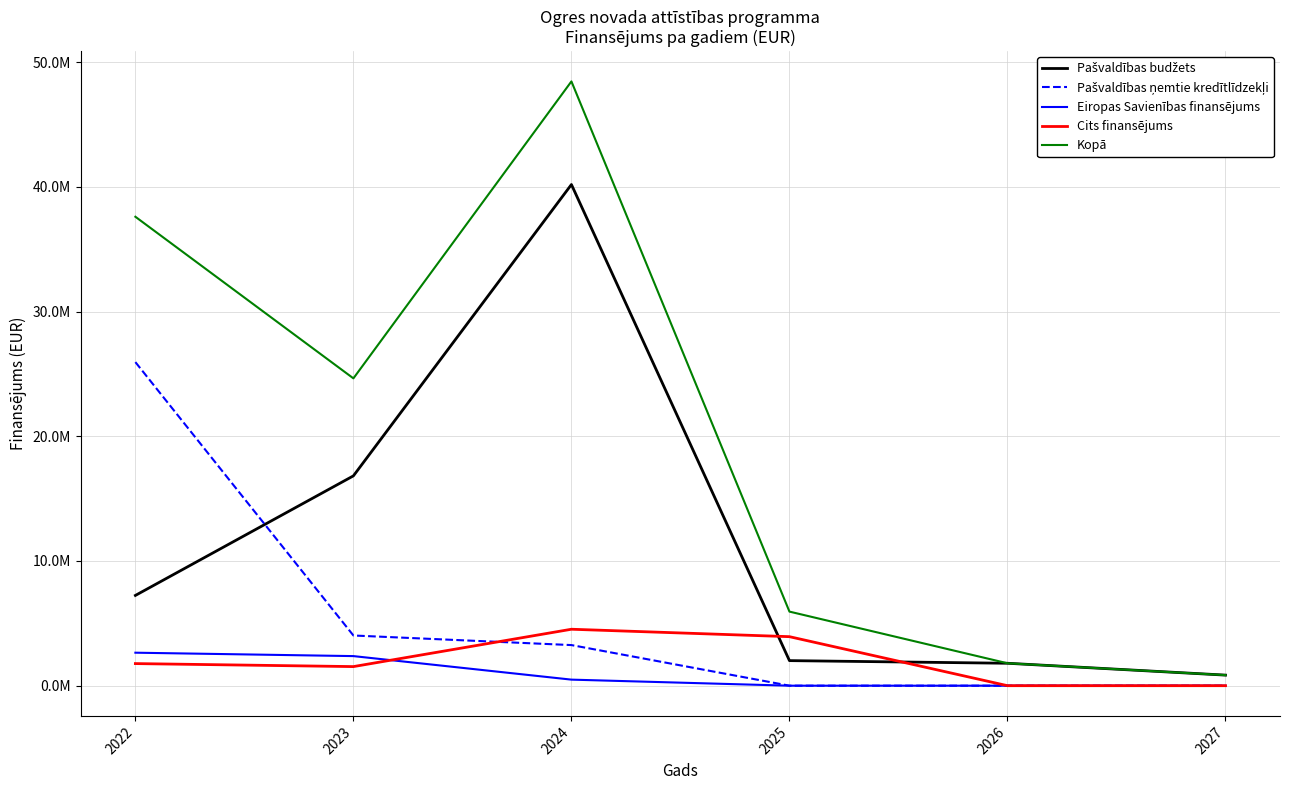

Does the chart display data point markers on the line(s)?

No